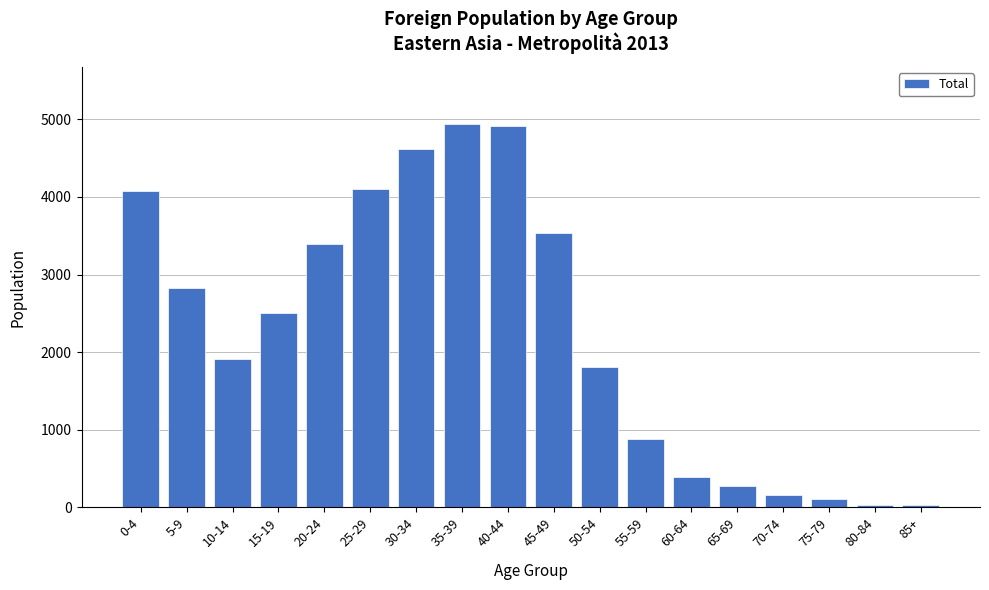

What is the label of the 5th bar from the left?

20-24